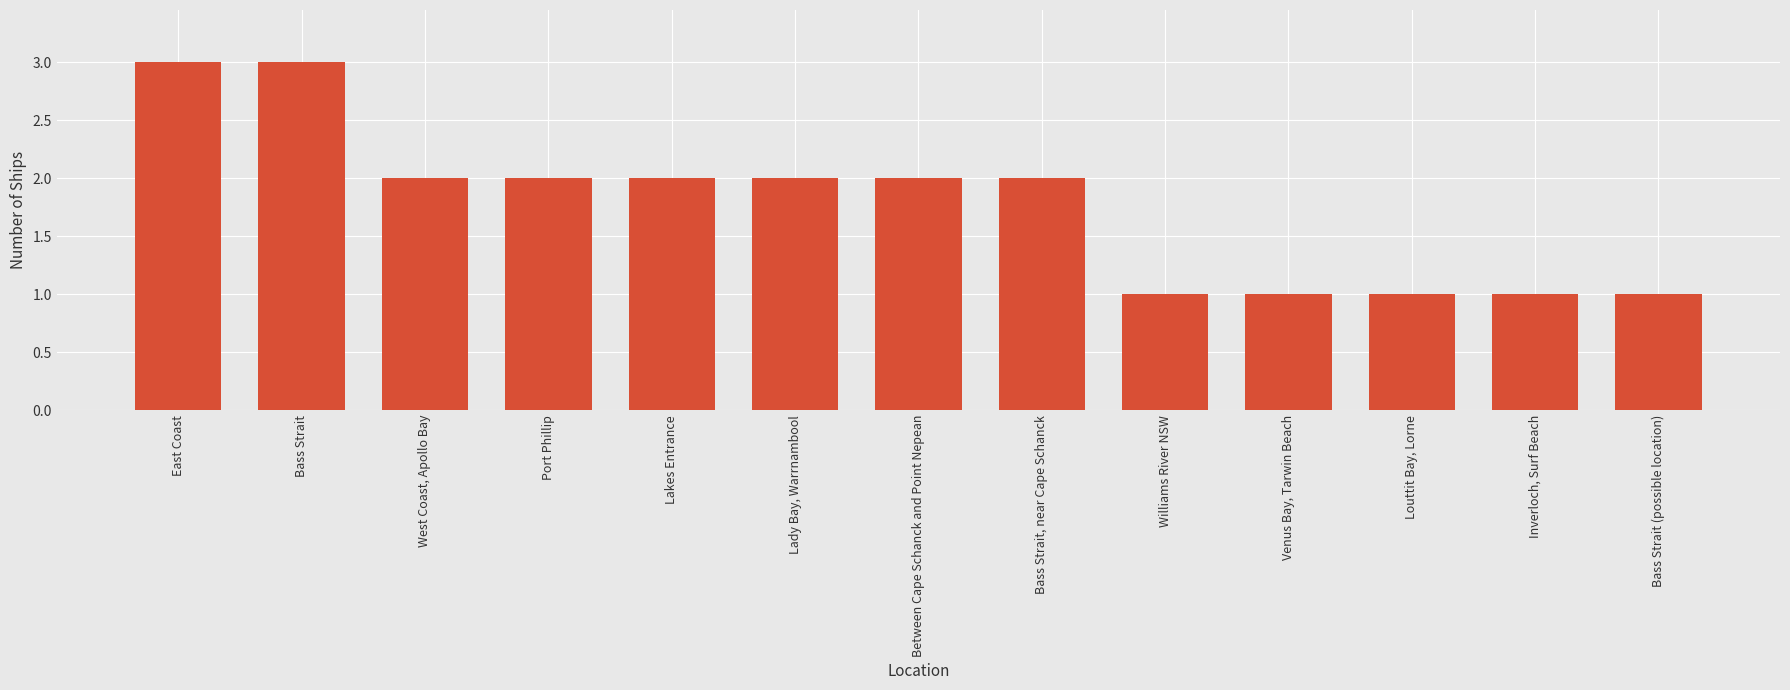

Are the bars grouped side by side (vs. stacked)?

No